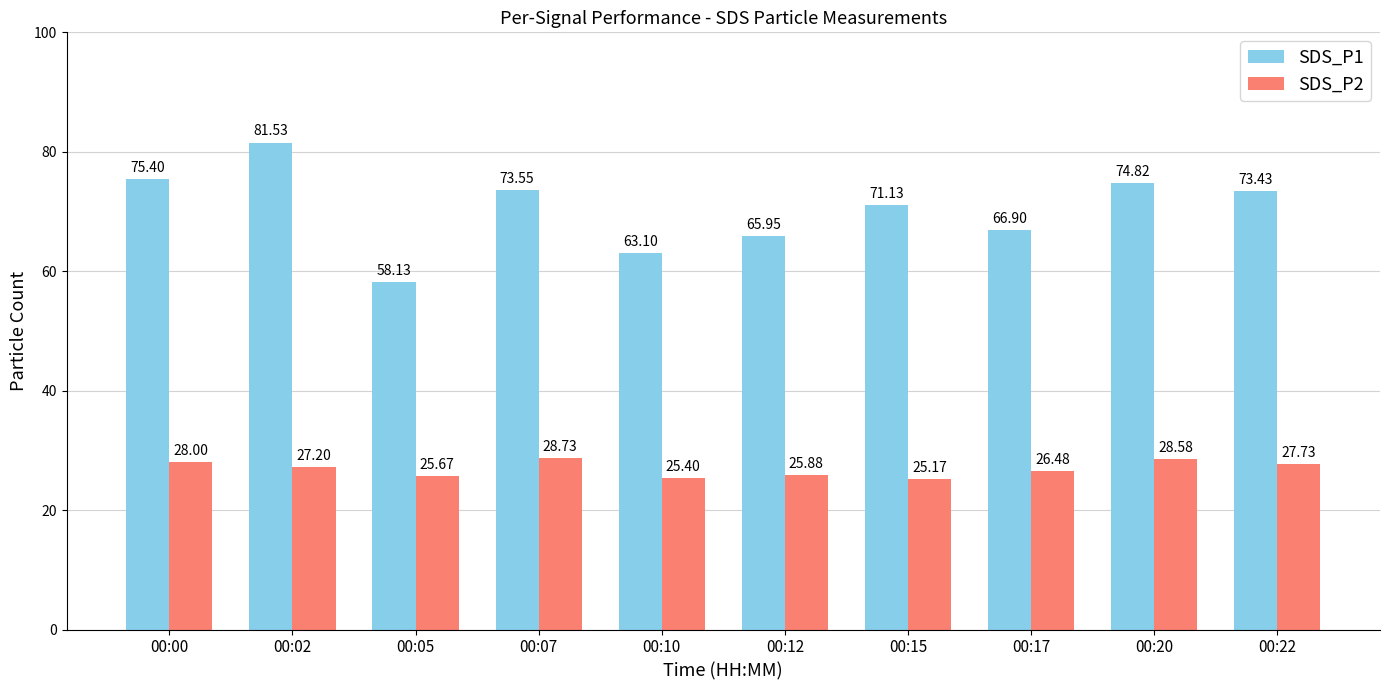

List the series in order of their overall mean, lowest first.

SDS_P2, SDS_P1